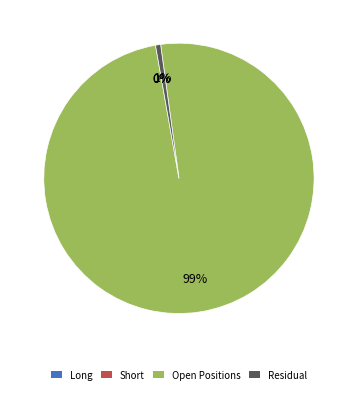

Is there any slice that represents more than half of the pie?

Yes